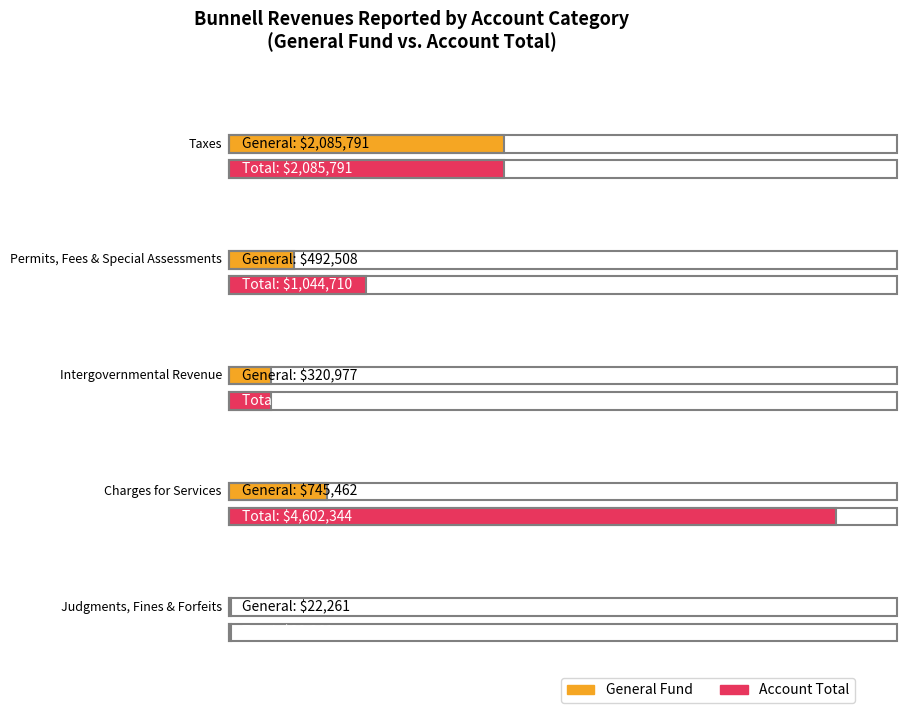

At which category is the sum across all series the highest?

Charges for Services